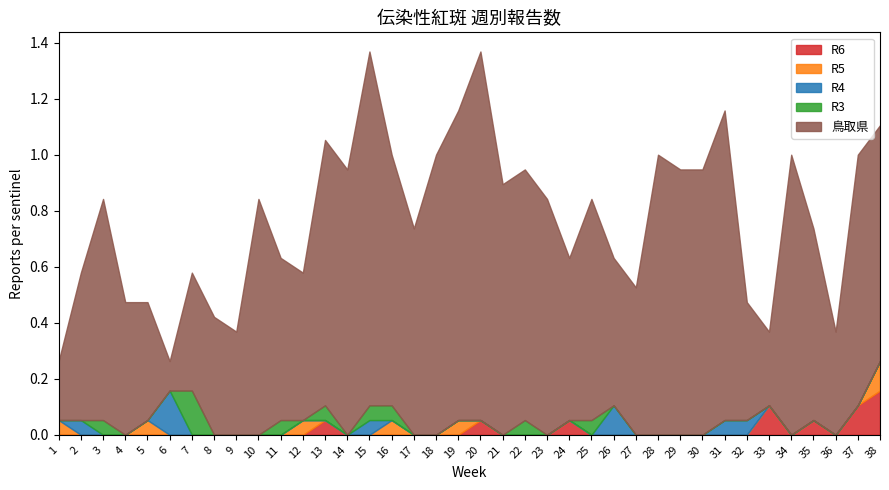

What is the highest value of the R5 series?

0.1